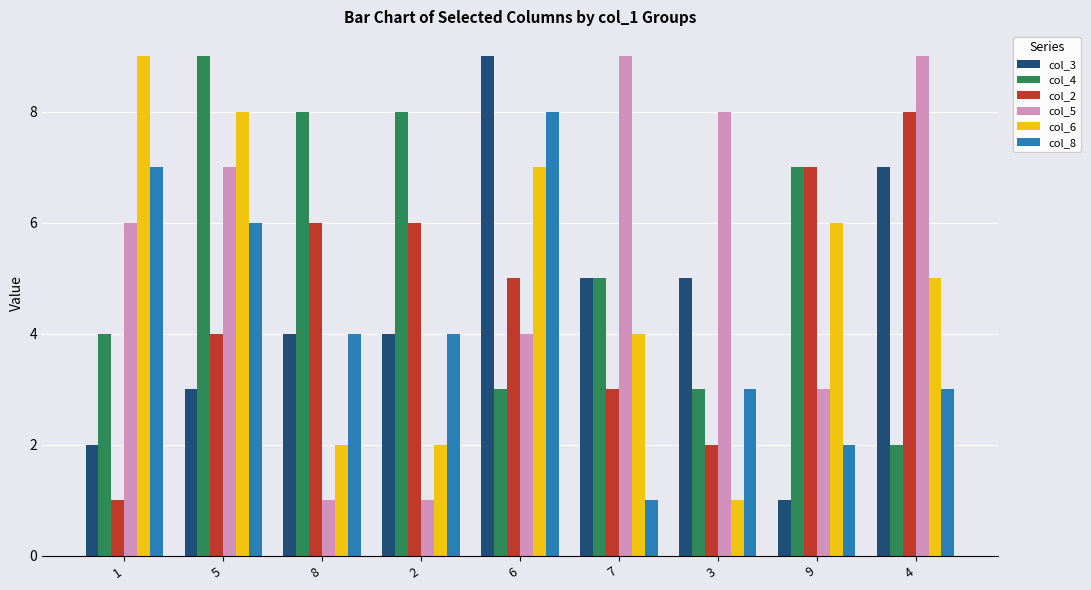

Rank the series at 6 from highest to lowest value.

col_3, col_8, col_6, col_2, col_5, col_4